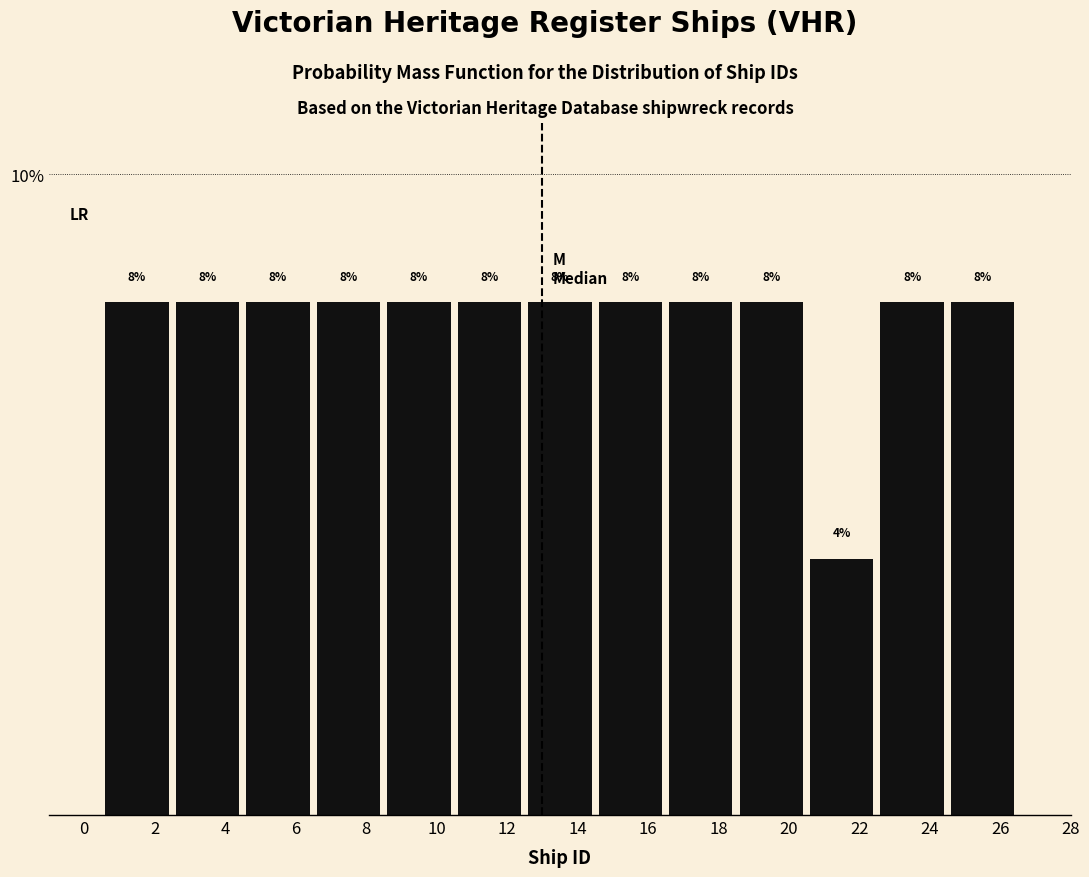

Reading left to right, list every bar in this chart as the range it spans on the x-axis followed by its height.

0.5 to 2.5: 8
2.5 to 4.5: 8
4.5 to 6.5: 8
6.5 to 8.5: 8
8.5 to 10.5: 8
10.5 to 12.5: 8
12.5 to 14.5: 8
14.5 to 16.5: 8
16.5 to 18.5: 8
18.5 to 20.5: 8
20.5 to 22.5: 4
22.5 to 24.5: 8
24.5 to 26.5: 8